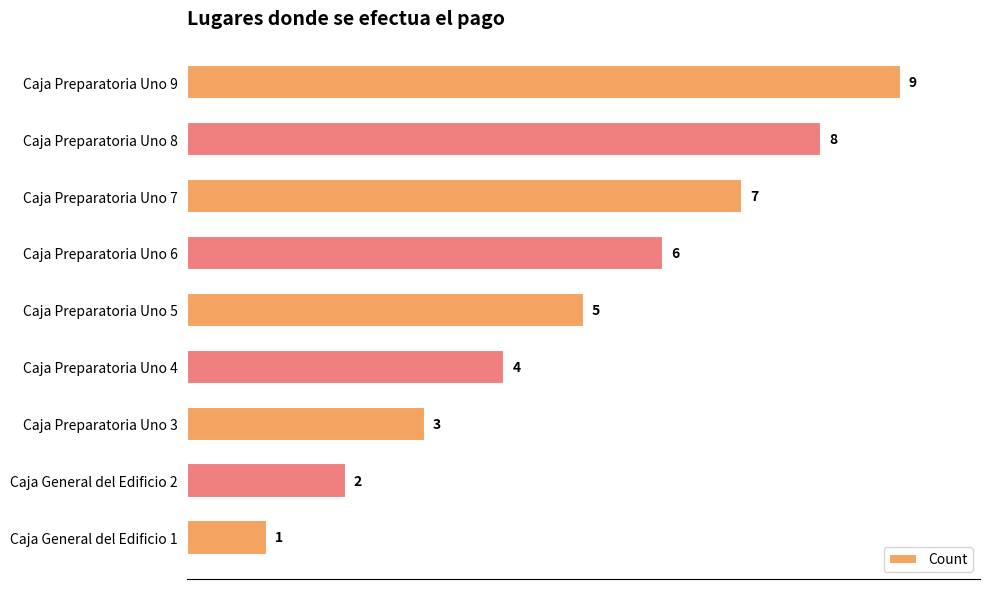

What is the average value?

5